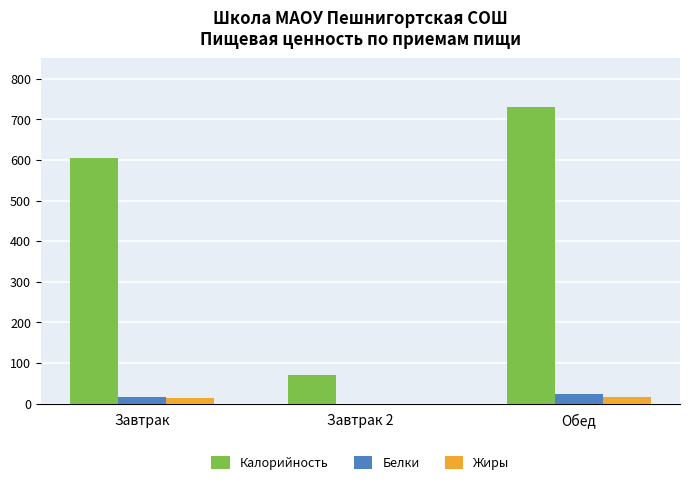

Which series has the largest total across all categories?

Калорийность